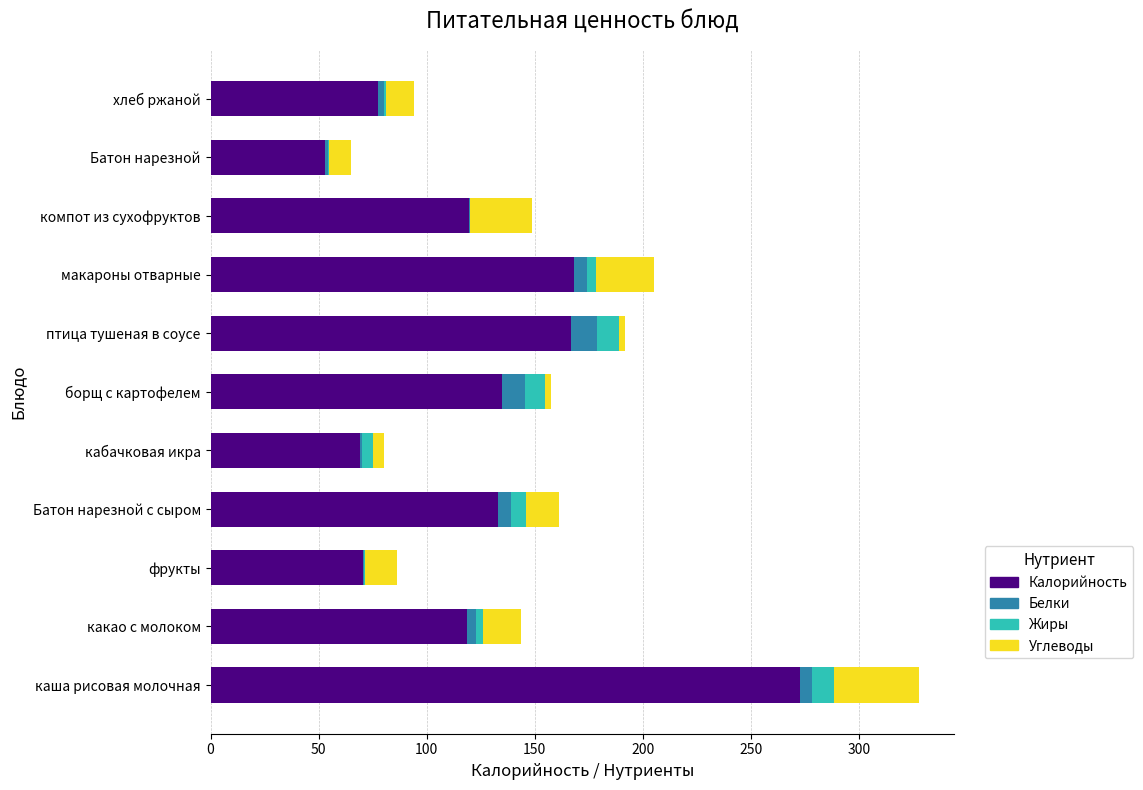

True or false: Калорийность has a value of 118.6 at какао с молоком.

True